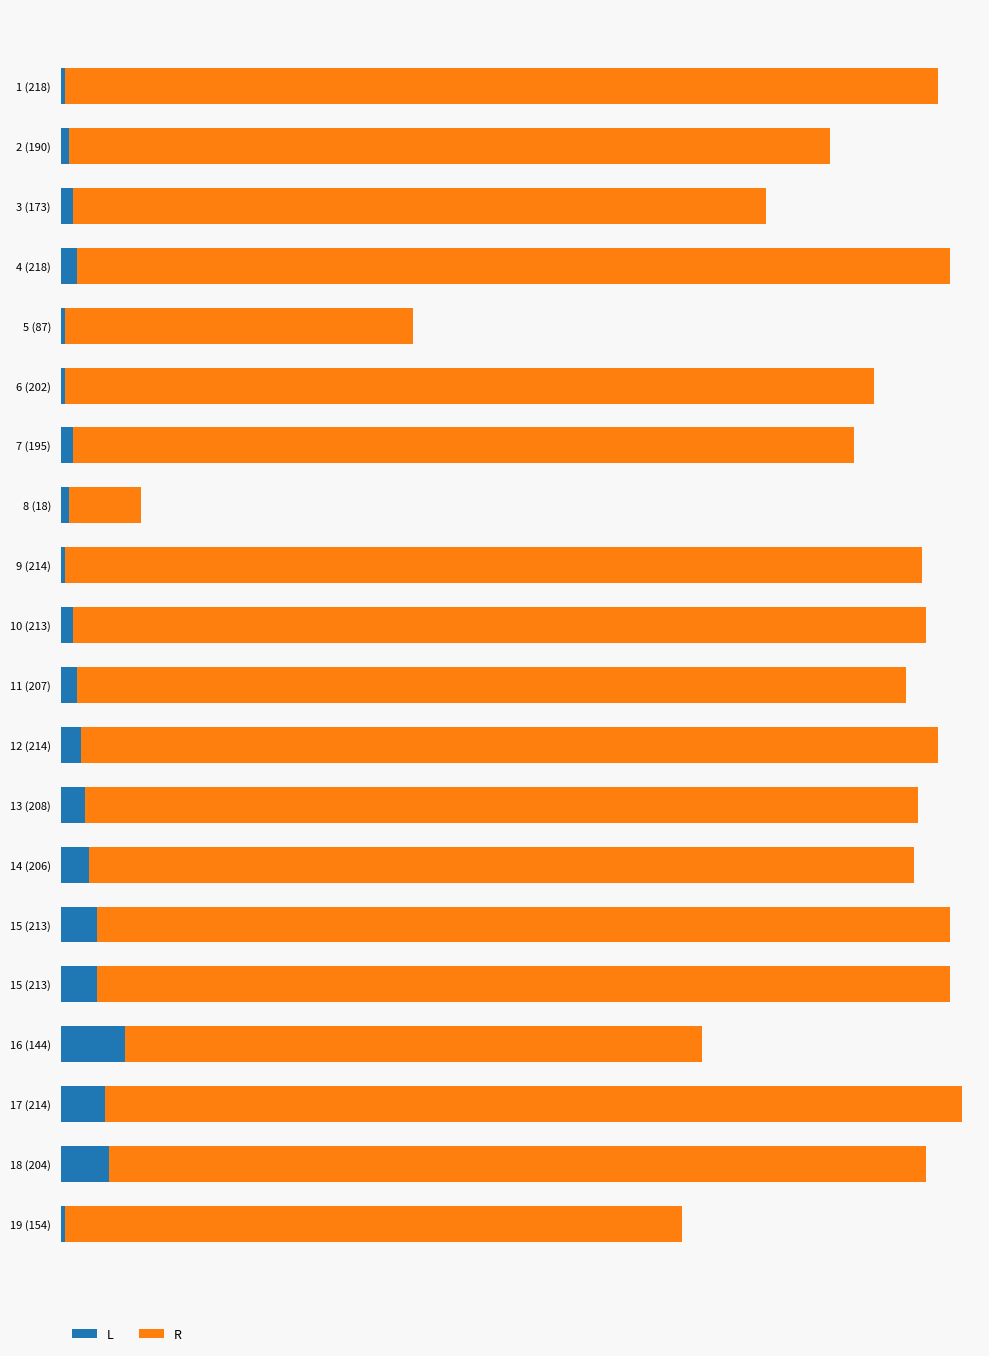

What are all the series names shown in the legend?

L, R